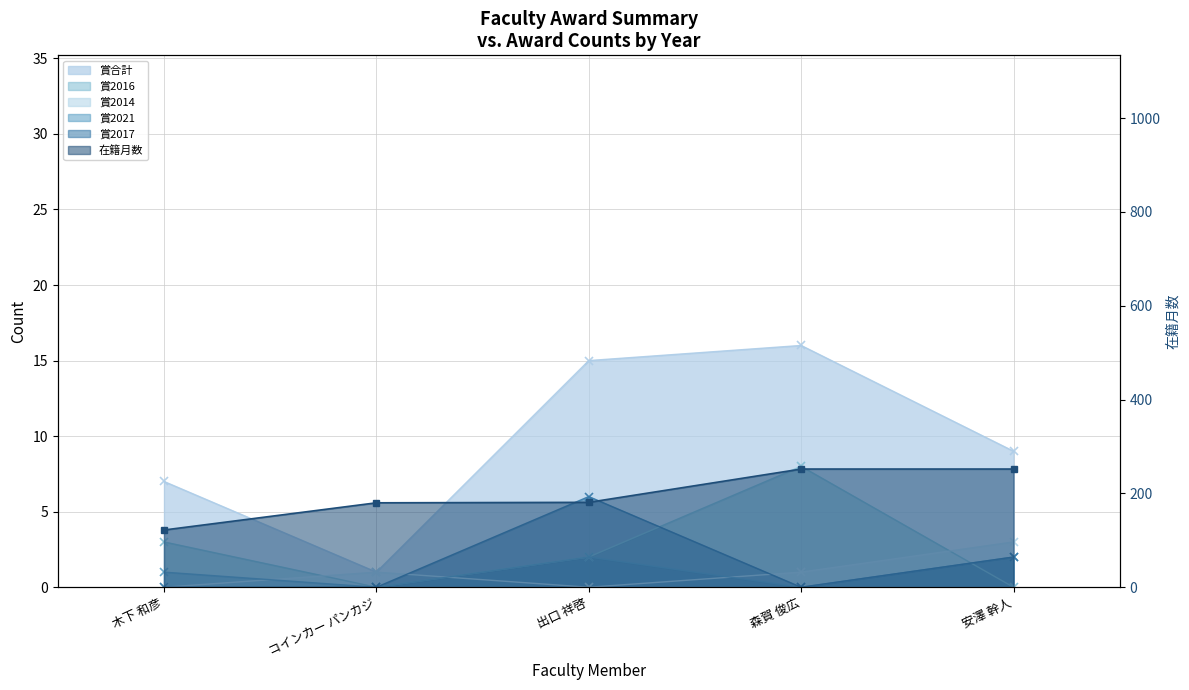

True or false: 賞2017 and 賞2021 cross at least once.

False